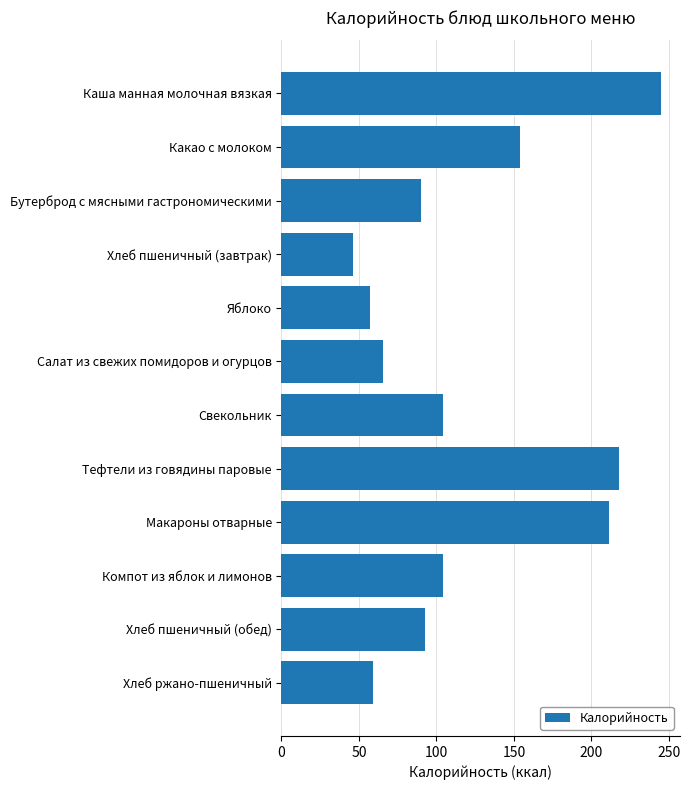

How many bars are there in total?

12